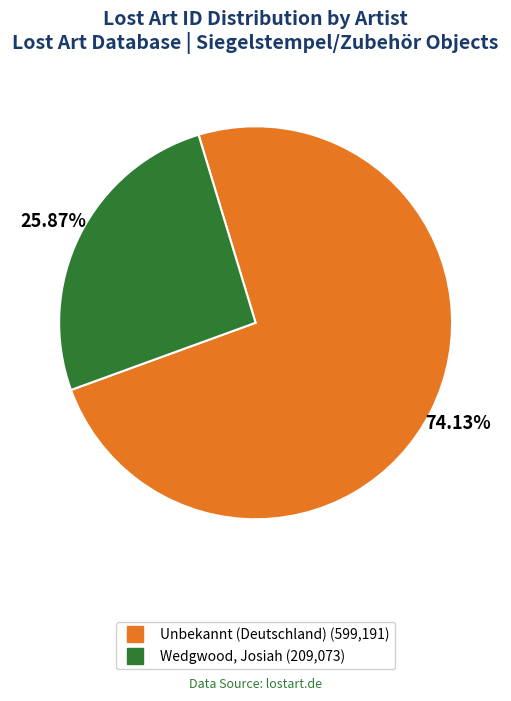

To the nearest percent, what portion does Unbekannt (Deutschland) represent?

74%